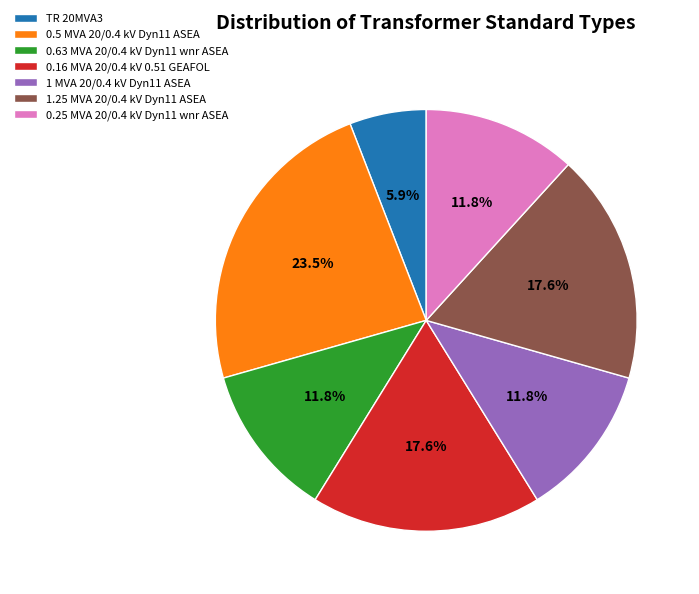

How much of the chart is everything except 1 MVA 20/0.4 kV Dyn11 ASEA?

88.2%